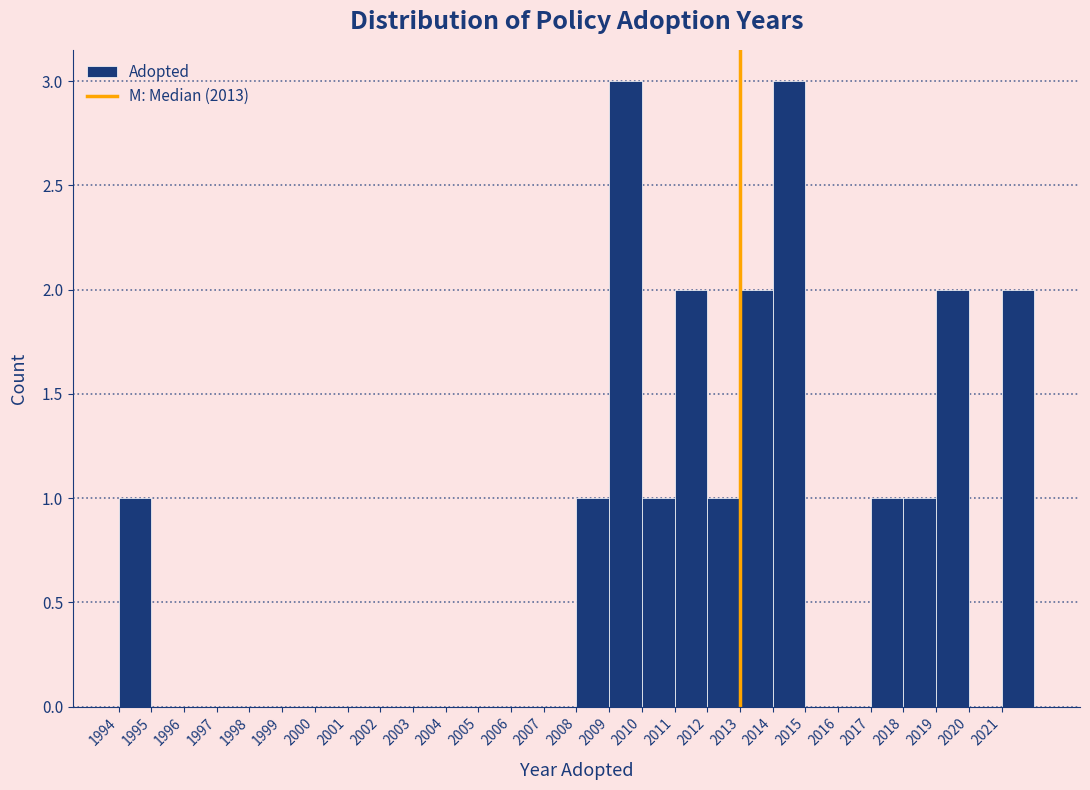

Reading left to right, transcribe this chart: for each bar, give the range it covers on the x-axis and its height. The values are not printed on the chart, so give them approximately, as read against the axis.

1994 to 1995: 1
1995 to 1996: 0
1996 to 1997: 0
1997 to 1998: 0
1998 to 1999: 0
1999 to 2000: 0
2000 to 2001: 0
2001 to 2002: 0
2002 to 2003: 0
2003 to 2004: 0
2004 to 2005: 0
2005 to 2006: 0
2006 to 2007: 0
2007 to 2008: 0
2008 to 2009: 1
2009 to 2010: 3
2010 to 2011: 1
2011 to 2012: 2
2012 to 2013: 1
2013 to 2014: 2
2014 to 2015: 3
2015 to 2016: 0
2016 to 2017: 0
2017 to 2018: 1
2018 to 2019: 1
2019 to 2020: 2
2020 to 2021: 0
2021 to 2022: 2